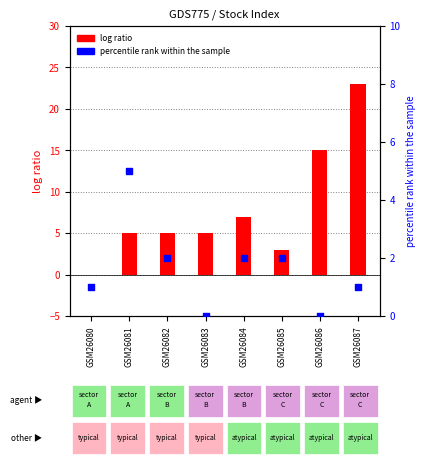

Which series has the widest spread of Y values?

log ratio